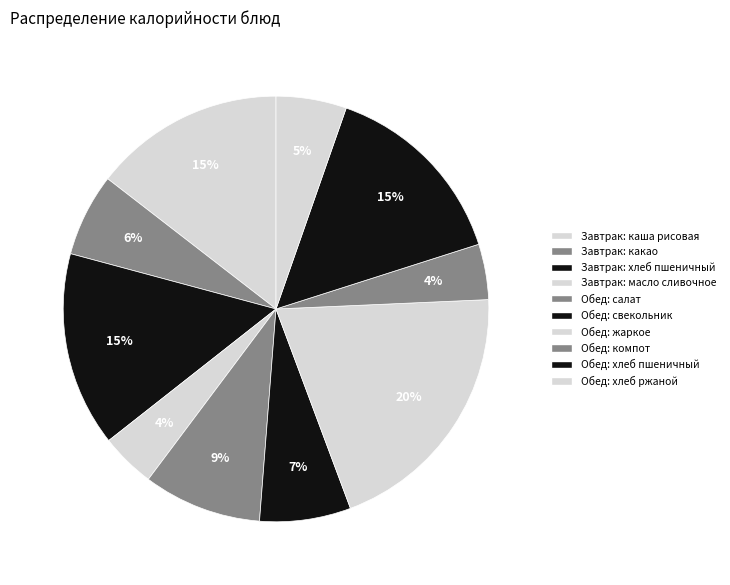

How many slices are in this pie chart?

10